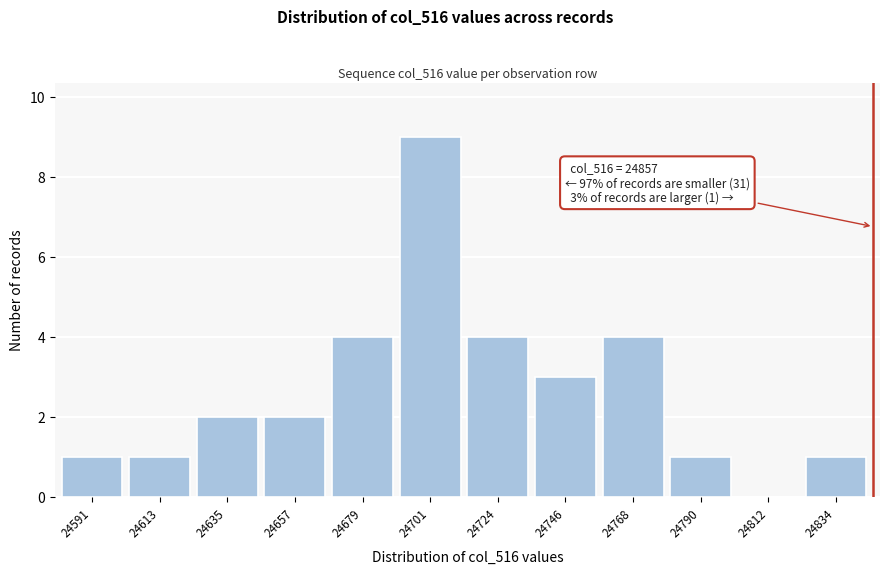

Reading left to right, list all the values displayed in this chart.

24591=1	24613=1	24635=2	24657=2	24679=4	24701=9	24724=4	24746=3	24768=4	24790=1	24812=0	24834=1